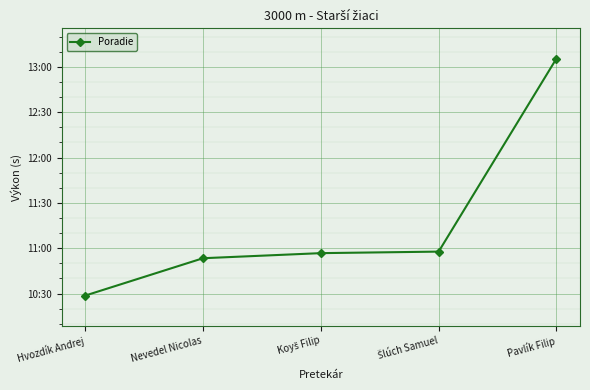

List the labels in order of value, smallest first.

Hvozdík Andrej, Nevedel Nicolas, Koyš Filip, Šlúch Samuel, Pavlík Filip